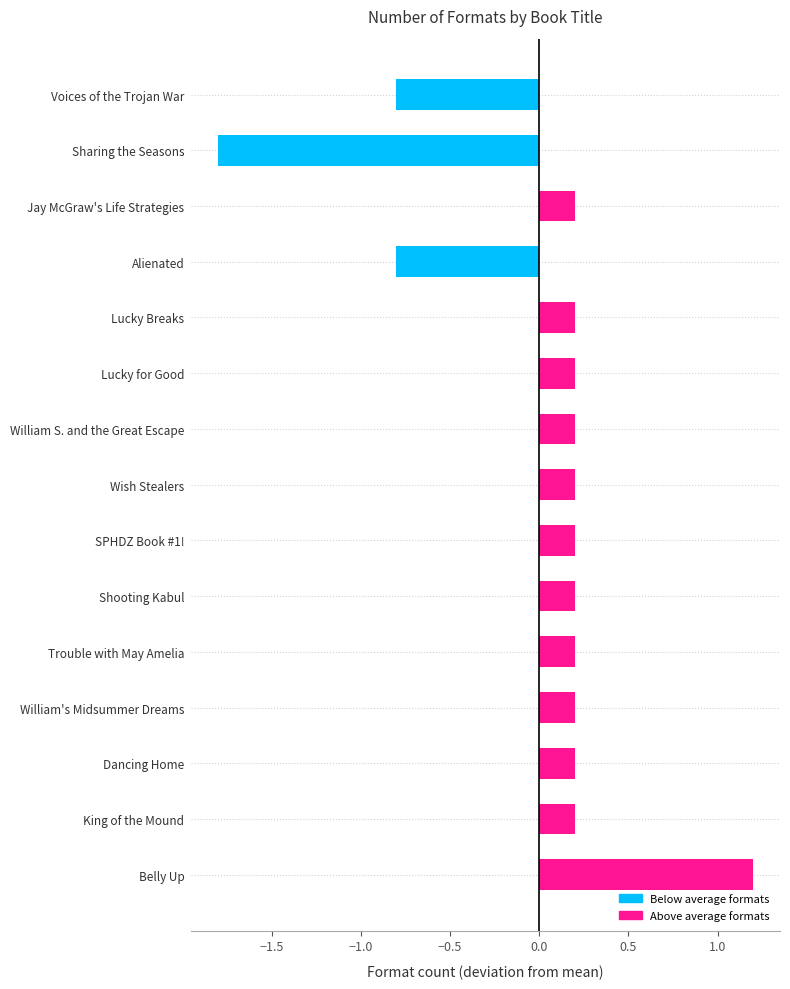

What is the difference between the values at Trouble with May Amelia and Voices of the Trojan War?

1.0